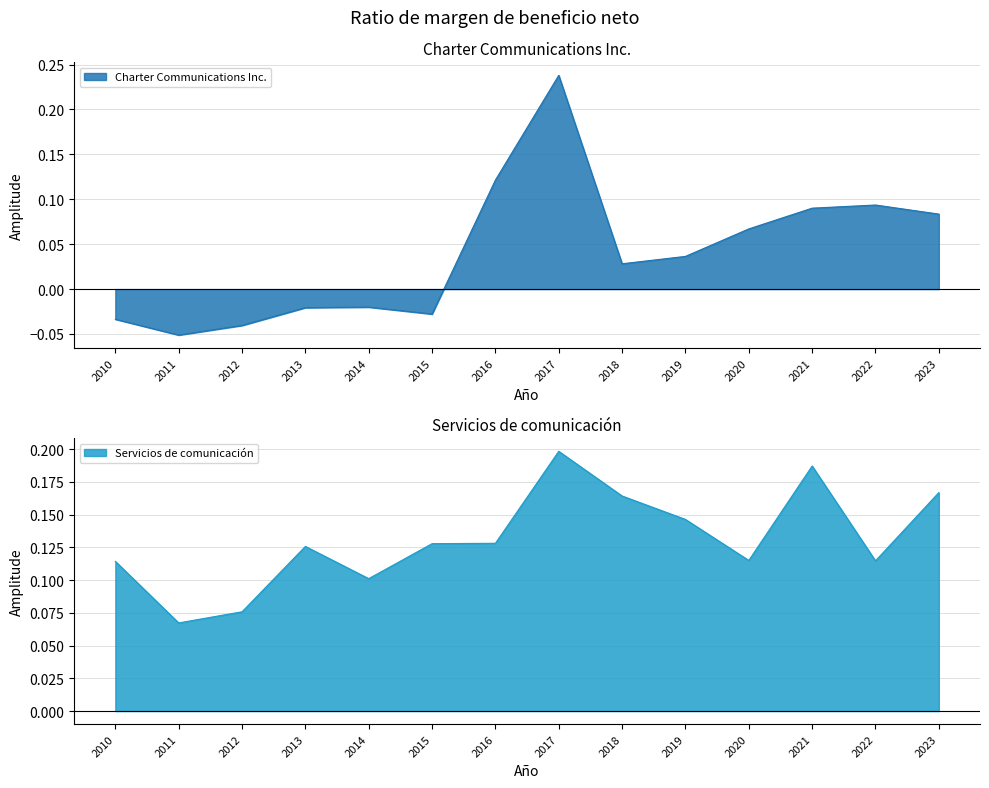

True or false: Charter Communications Inc. has a value of 0.0 at 2018.

False